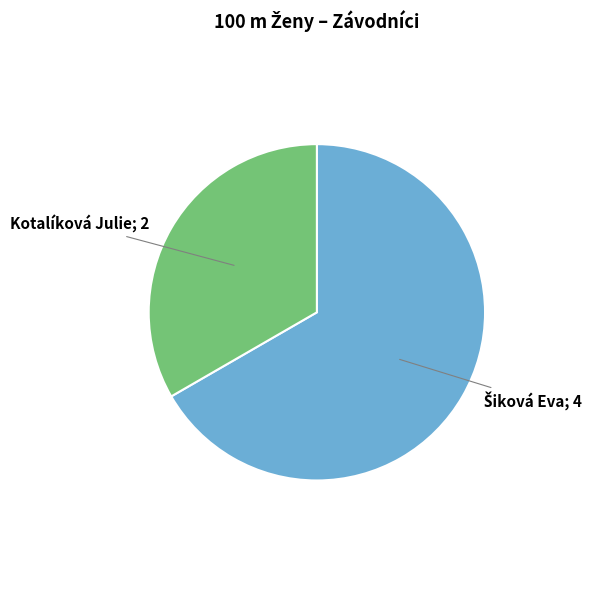

Is there any slice that represents more than half of the pie?

Yes